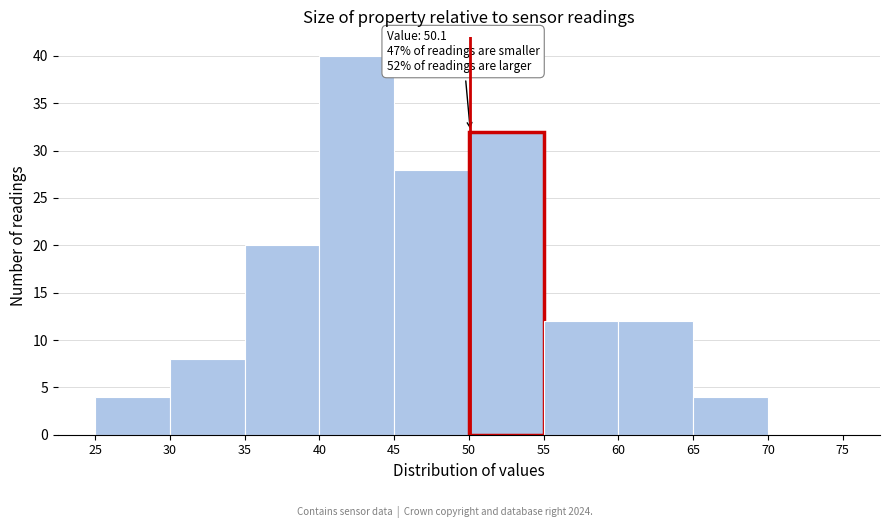

Over which range of the x-axis is the bar tallest?

40 to 45